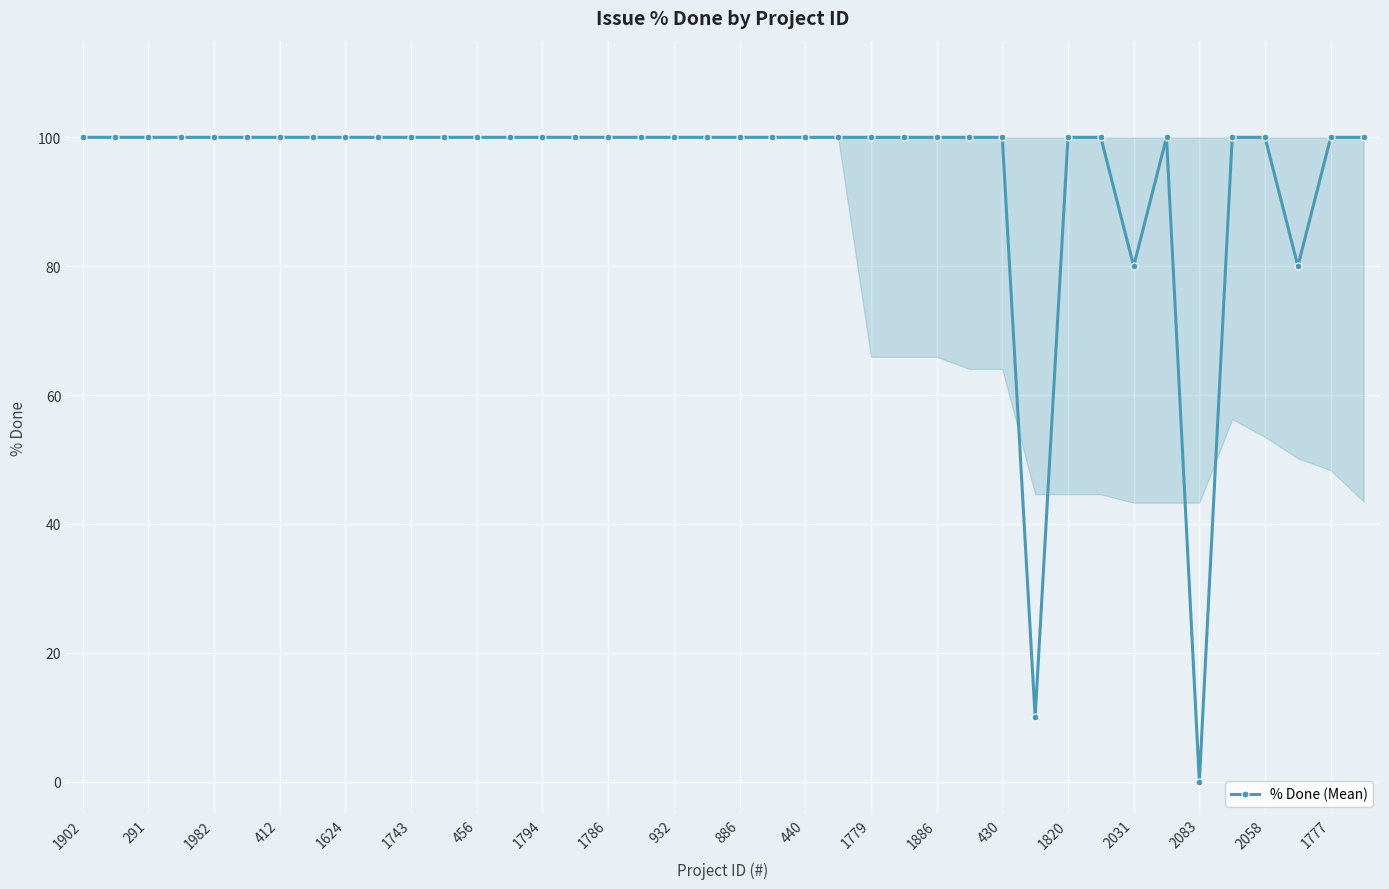

What is the value of the 8th point from the left?

100